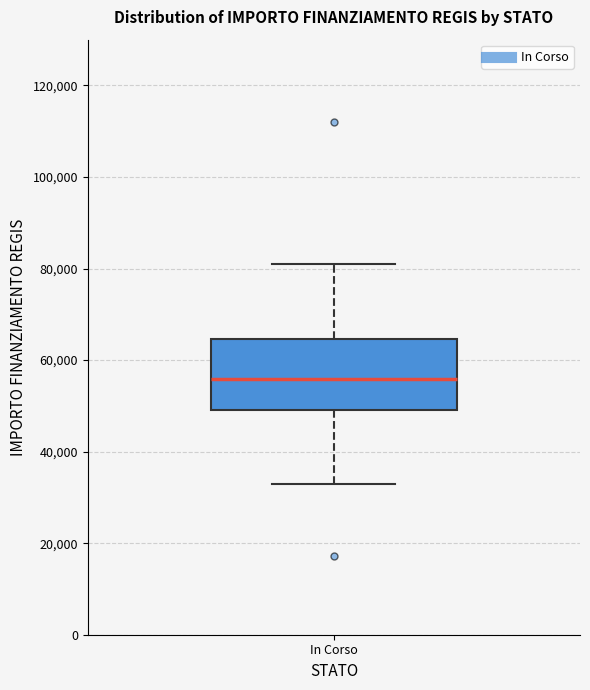

Transcribe this box plot: give where the median line is, the range the box spans, and where the two whiskers end, as read against the y-axis. The values are not printed on the chart, so give them approximately, as read against the axis.

median 56000, box 50000 to 64000, whiskers 32000 to 80000